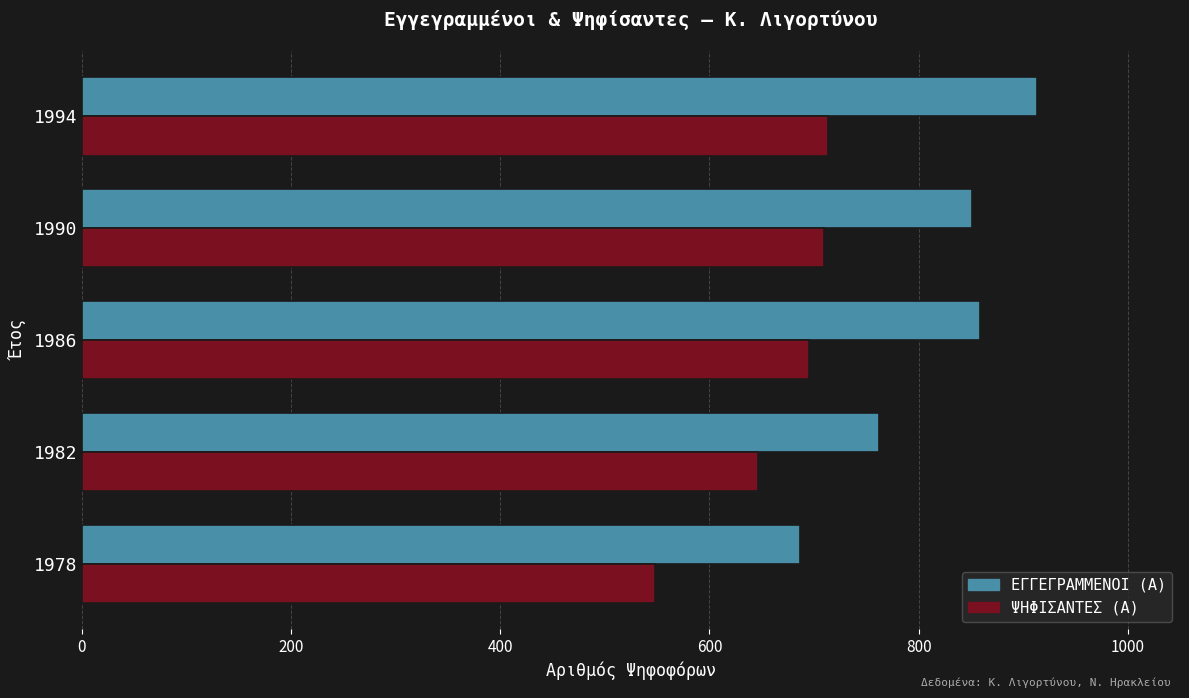

Which series has the widest spread of values?

ΕΓΓΕΓΡΑΜΜΕΝΟΙ (Α)